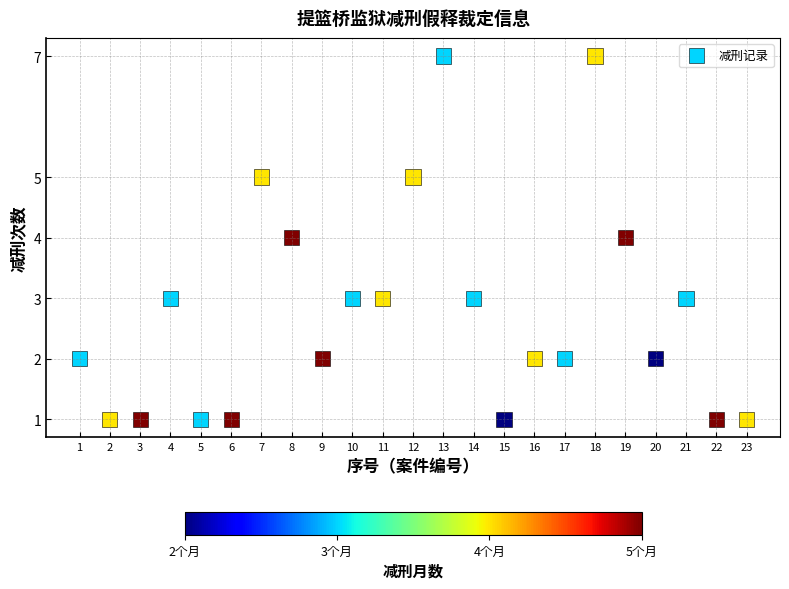

What is the range of X values (max minus min)?

22